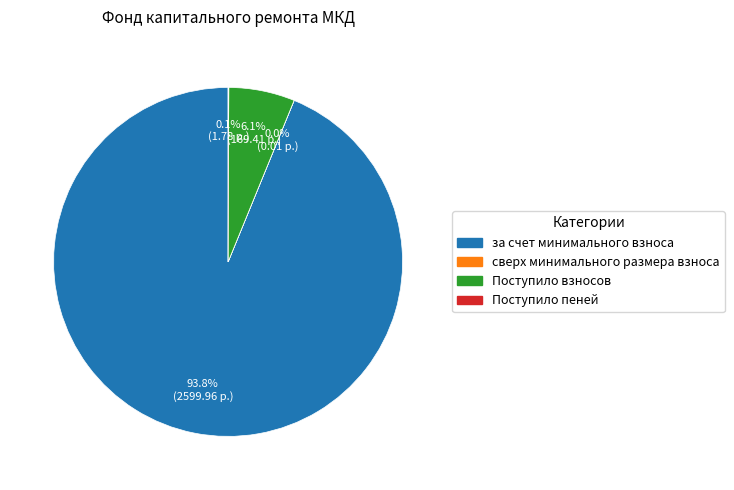

What percentage is the Поступило взносов slice, to the nearest percent?

6%